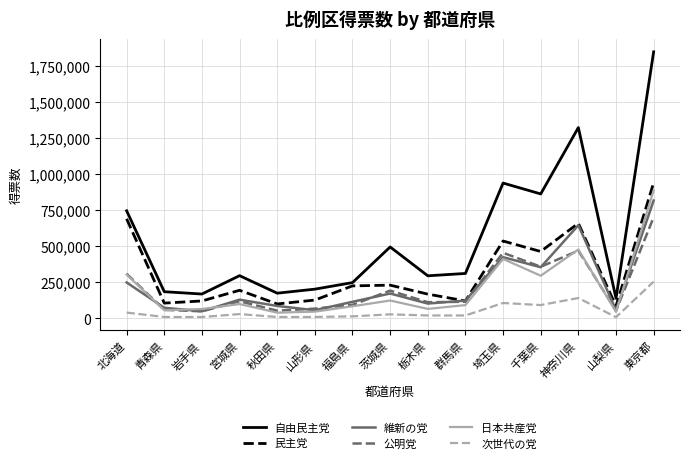

Which series has the widest spread of values?

自由民主党